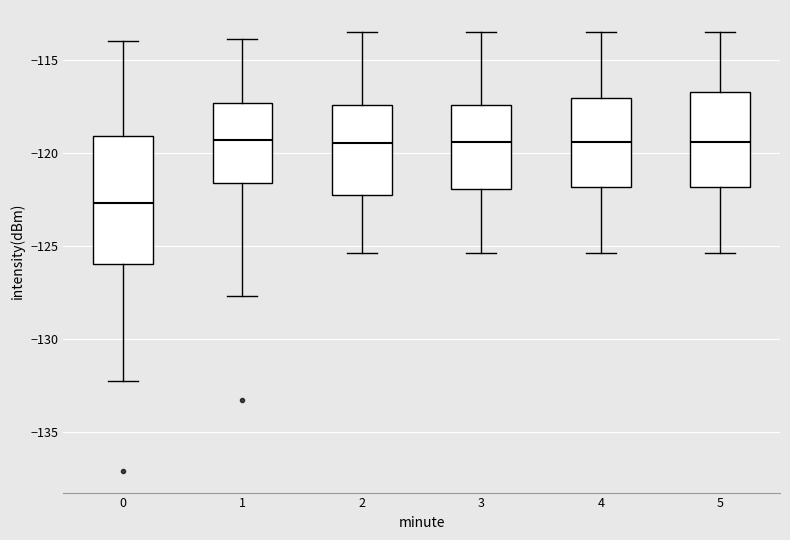

Which box is the tallest, from its lower edge to its upper edge?

0